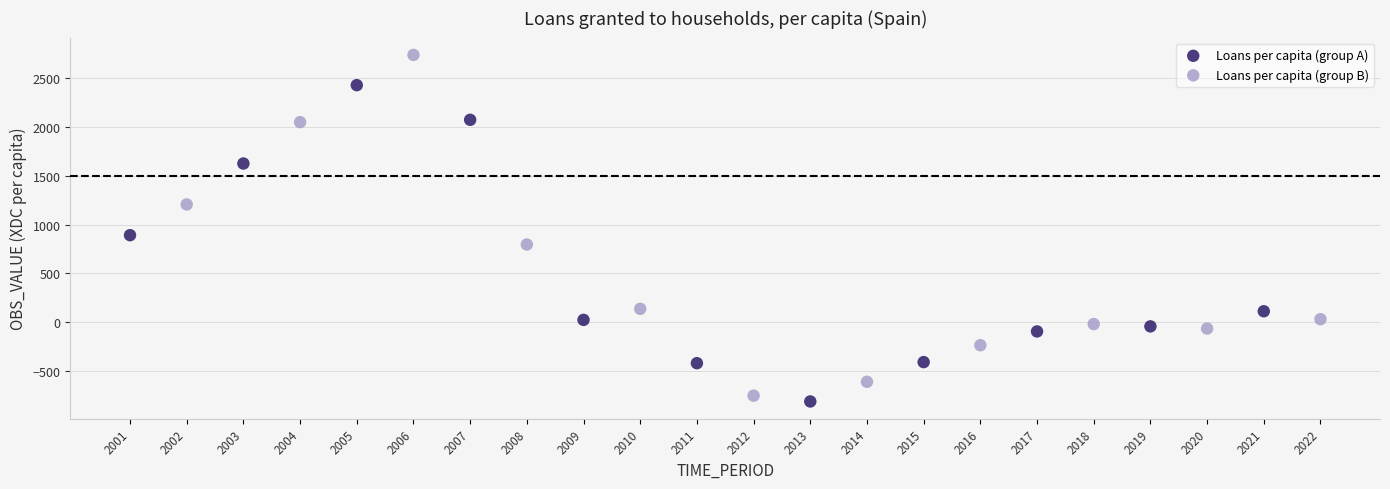

Which series has the largest Y range (max minus min)?

Loans per capita (group B)